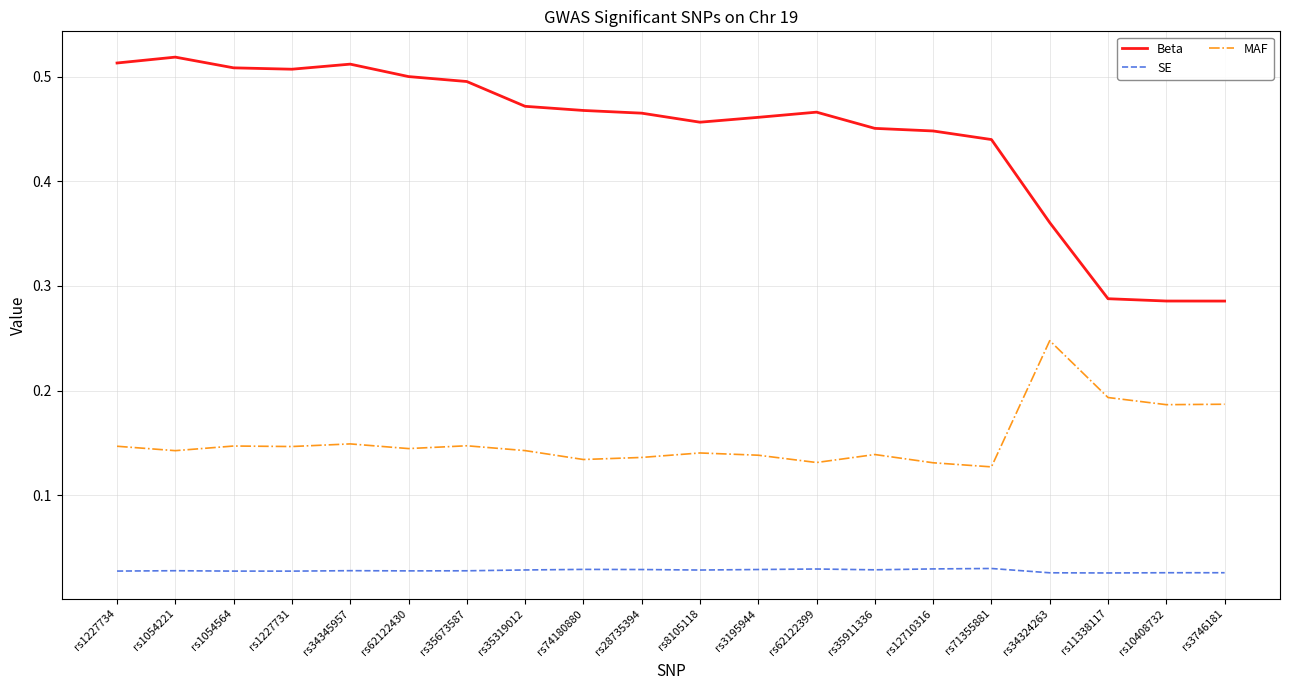

Rank the series at rs62122430 from highest to lowest value.

Beta, MAF, SE